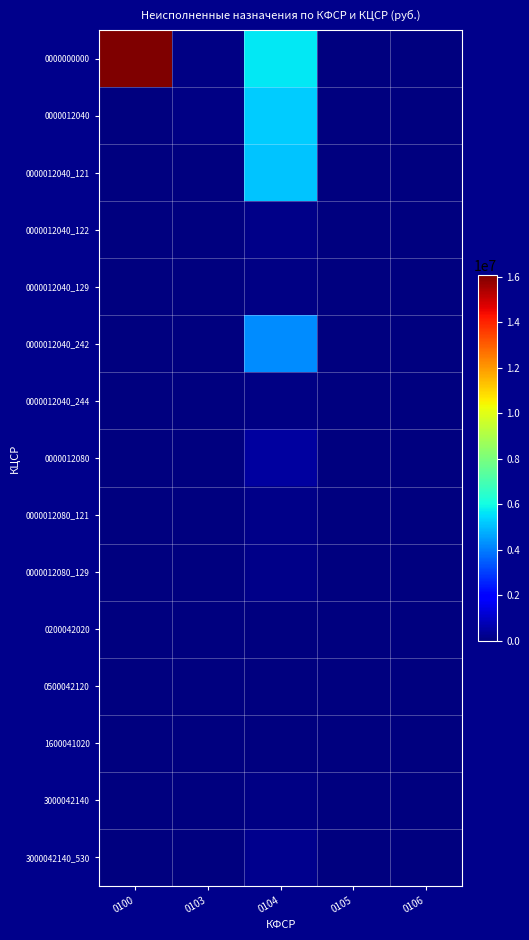

Reading left to right, extract all data points from this chart.

0000000000: 0100=16080236.7	0103=118395.4	0104=5689558.9	0105=1100.0	0106=0.0
0000012040: 0100=0.0	0103=73395.4	0104=5252677.7	0105=0.0	0106=0.0
0000012040_121: 0100=0.0	0103=45000.0	0104=5092786.9	0105=0.0	0106=0.0
0000012040_122: 0100=0.0	0103=0.0	0104=176489.7	0105=0.0	0106=0.0
0000012040_129: 0100=0.0	0103=0.0	0104=97271.7	0105=0.0	0106=0.0
0000012040_242: 0100=0.0	0103=0.0	0104=4259974.4	0105=0.0	0106=0.0
0000012040_244: 0100=0.0	0103=0.0	0104=116286.6	0105=0.0	0106=0.0
0000012080: 0100=0.0	0103=0.0	0104=442764.4	0105=0.0	0106=0.0
0000012080_121: 0100=0.0	0103=0.0	0104=159890.8	0105=0.0	0106=0.0
0000012080_129: 0100=0.0	0103=0.0	0104=156550.5	0105=0.0	0106=0.0
0200042020: 0100=0.0	0103=0.0	0104=3340.3	0105=0.0	0106=0.0
0500042120: 0100=0.0	0103=0.0	0104=61800.0	0105=0.0	0106=0.0
1600041020: 0100=0.0	0103=0.0	0104=49840.0	0105=0.0	0106=0.0
3000042140: 0100=0.0	0103=0.0	0104=119500.0	0105=0.0	0106=0.0
3000042140_530: 0100=0.0	0103=0.0	0104=205741.2	0105=0.0	0106=0.0